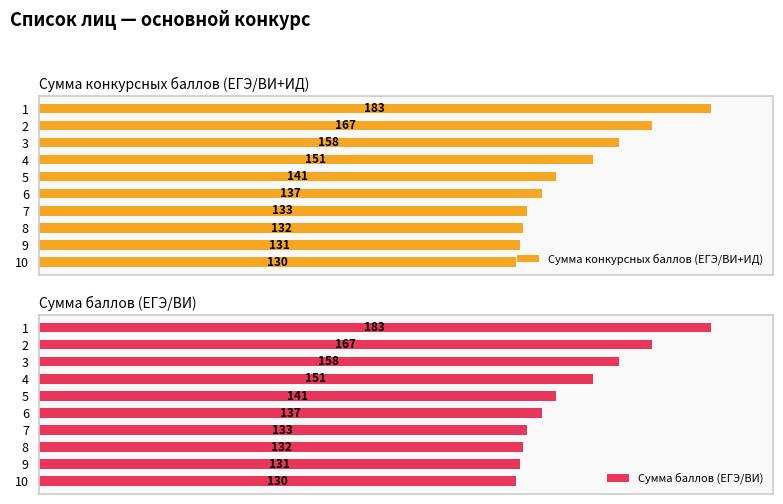

What is the sum of all Сумма баллов (ЕГЭ/ВИ) values?

1463